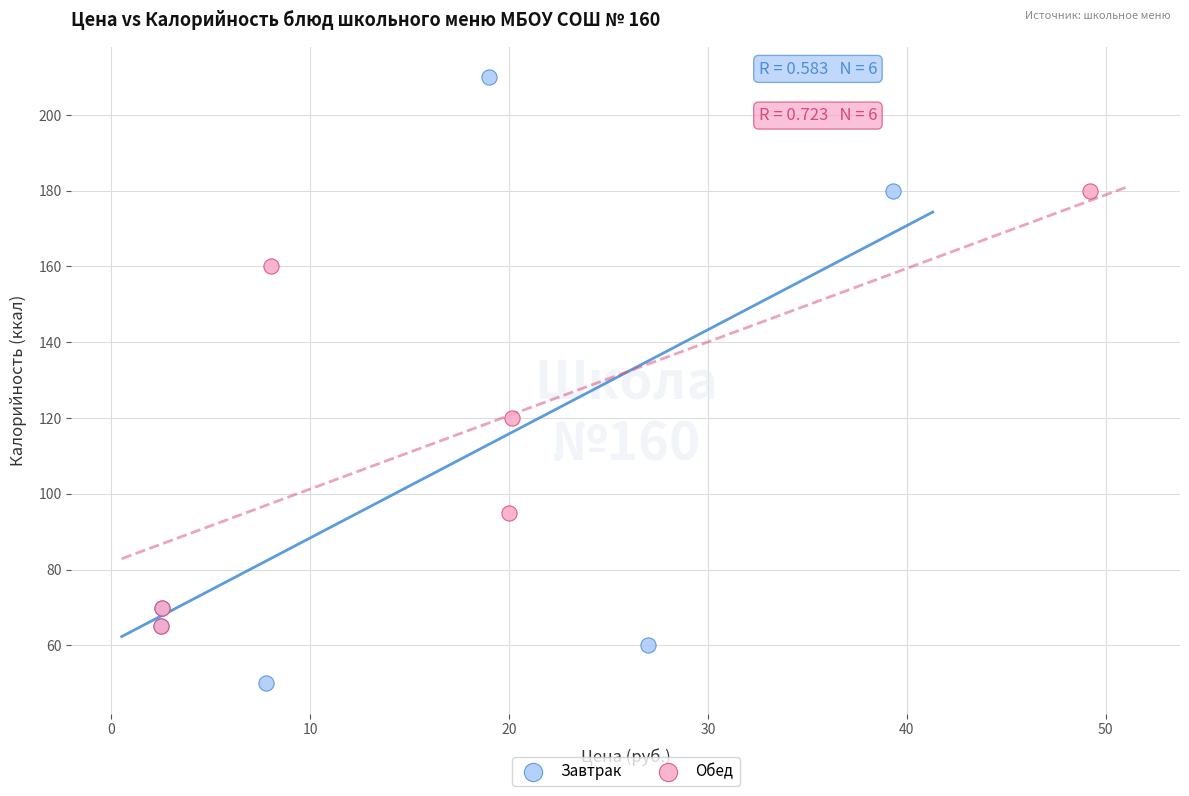

Which series has the widest spread of Y values?

Завтрак